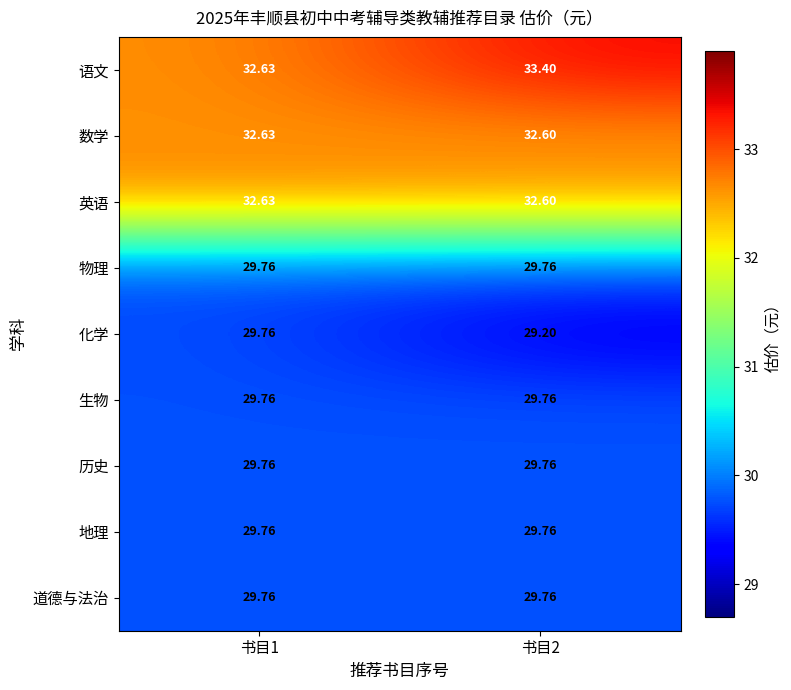

Which series has the largest total across all categories?

语文